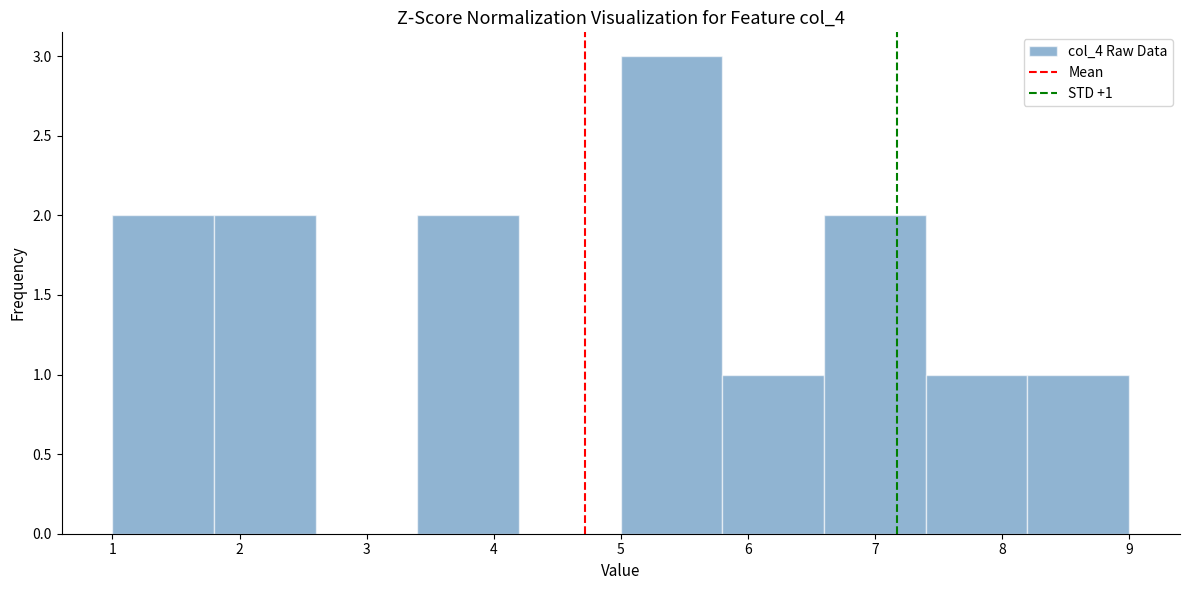

Over which range of the x-axis is the bar tallest?

5.0 to 5.8